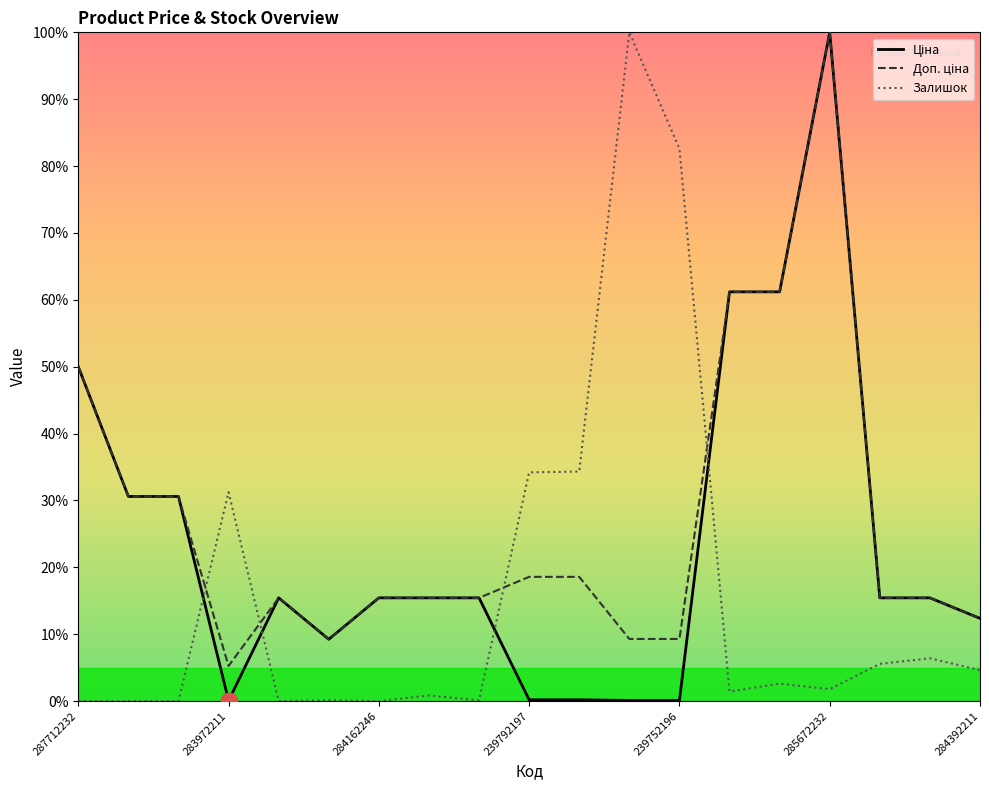

At how many categories does at least one series exceed 71?

3